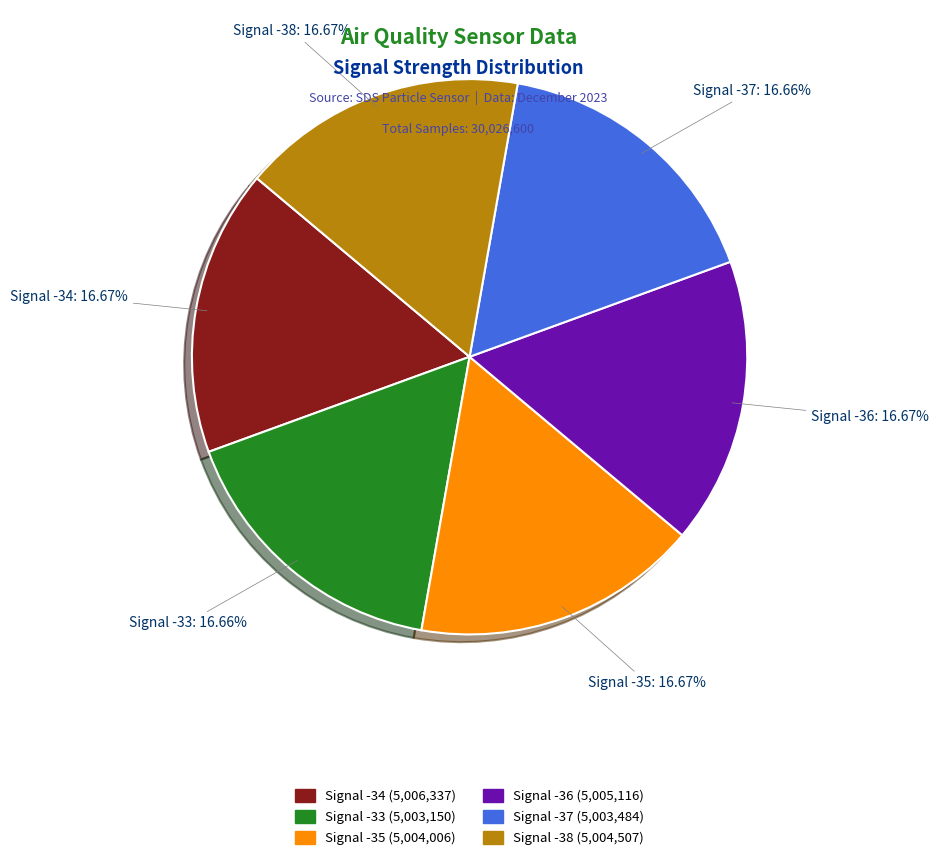

Does any single category account for the majority?

No